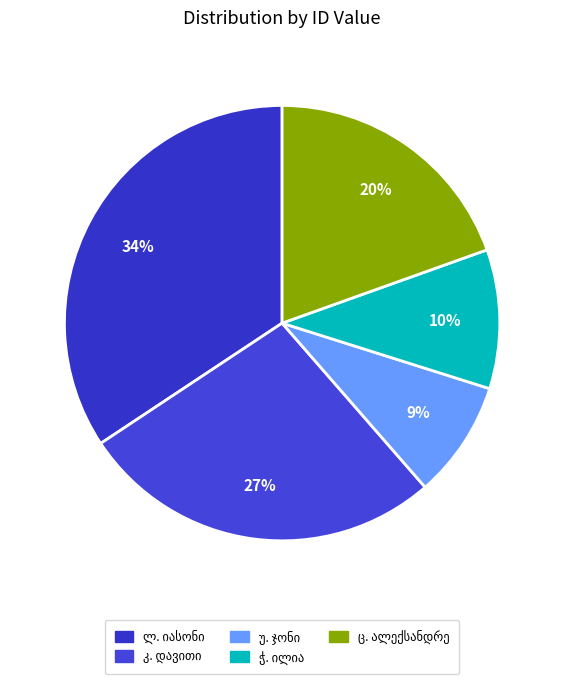

How many segments does this pie chart have?

5